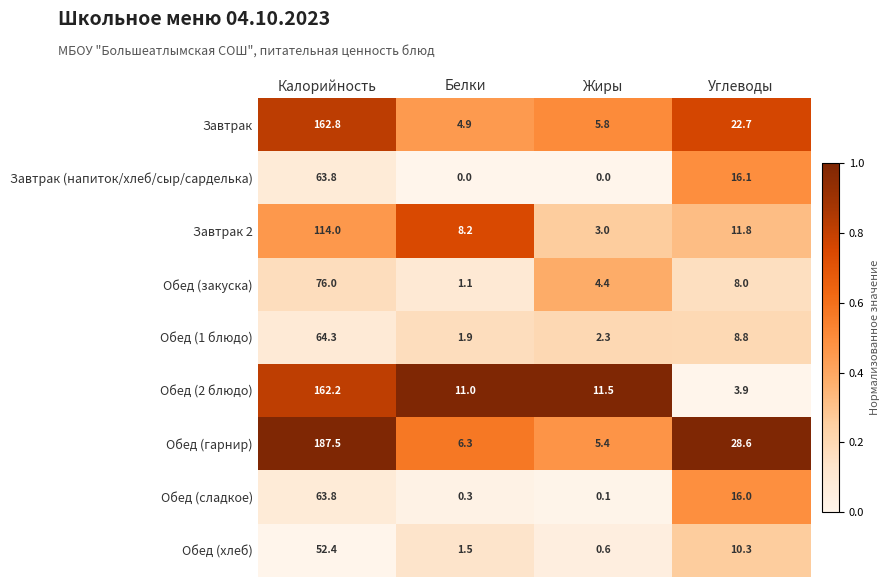

Where is Завтрак nearest to the value 83?

Углеводы